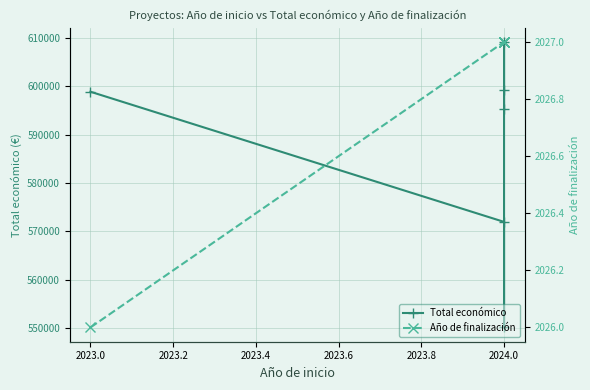

List the series in order of their peak value, lowest first.

Año de finalización, Total económico